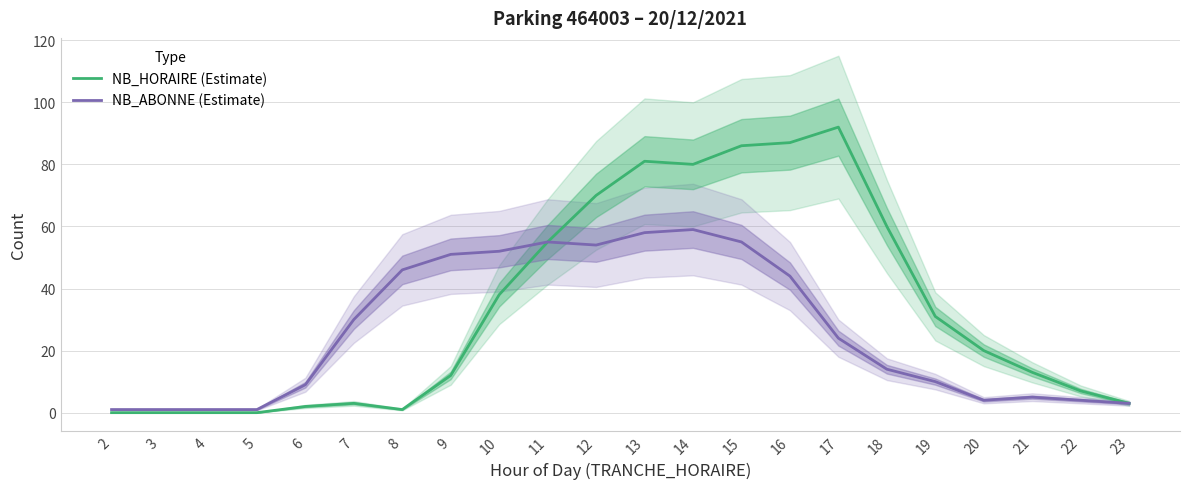

At which label does NB_HORAIRE (Estimate) reach its peak?

17